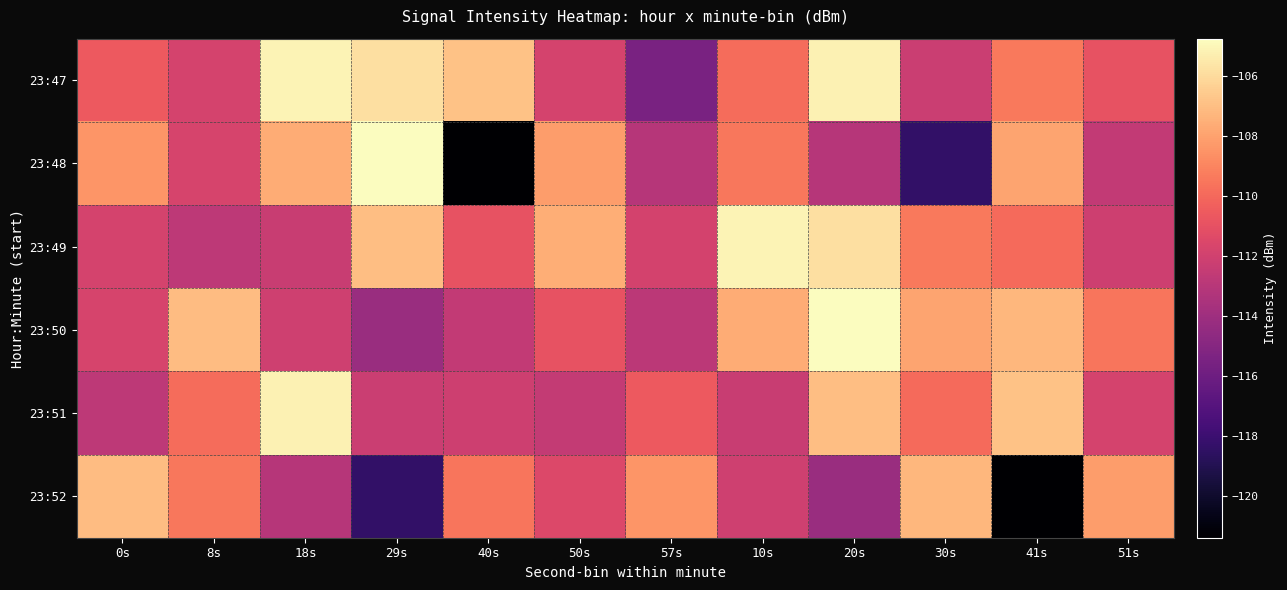

At 40s, list the series in order from largest to smallest.

23:47, 23:52, 23:49, 23:51, 23:50, 23:48